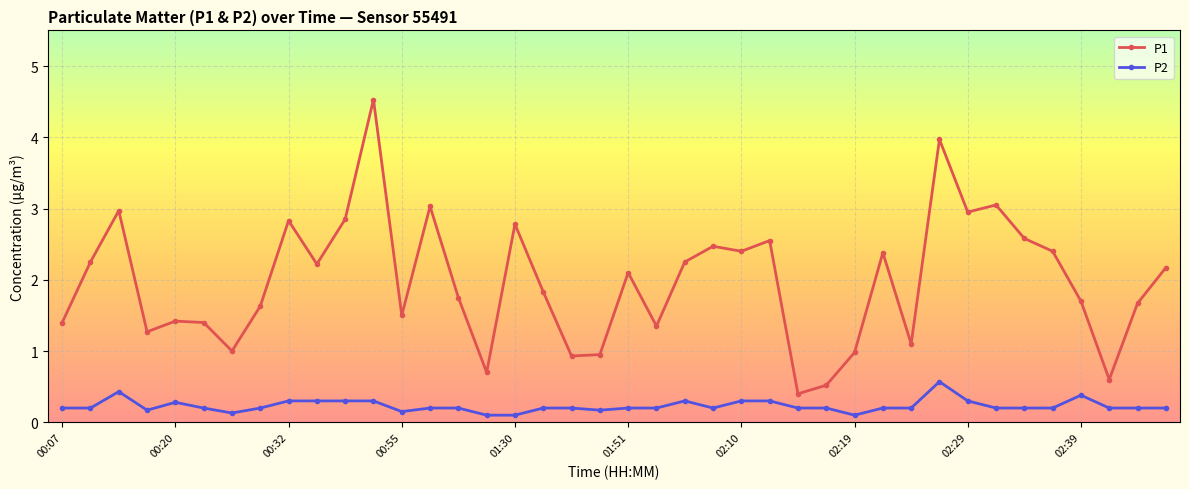

List the series in order of their peak value, lowest first.

P2, P1